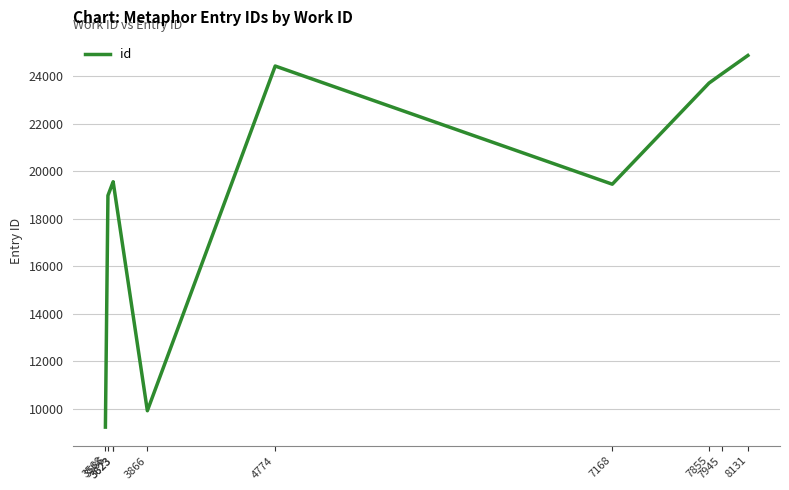

What is the value of the 8th point from the left?

23703